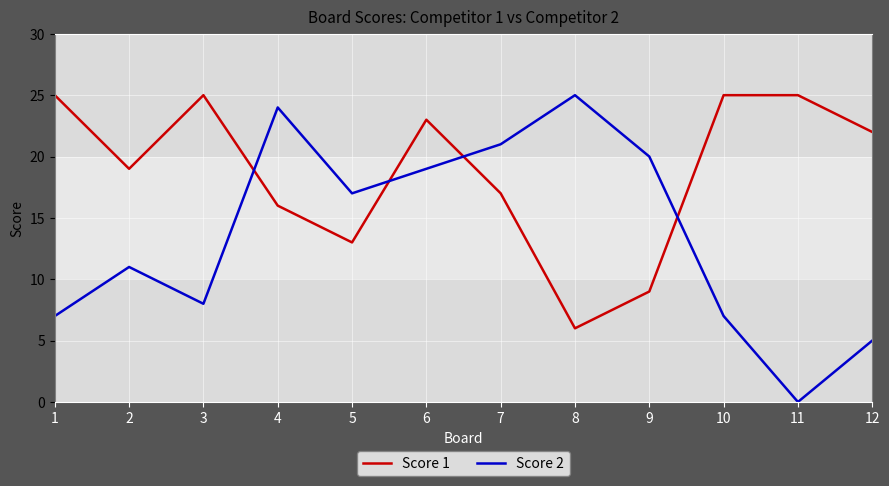

What is the sum of the Score 2 values at 11 and 6?

19